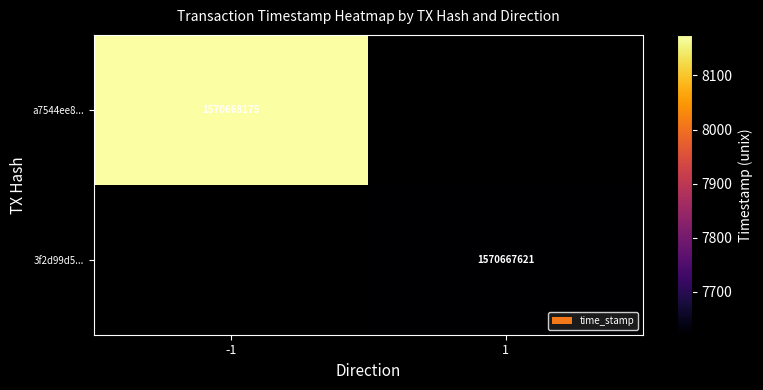

What is the sum of the 3f2d99d50f2e1c9e5c43ff7d4504ae916a1616f values at direction and time_stamp?

1570667622